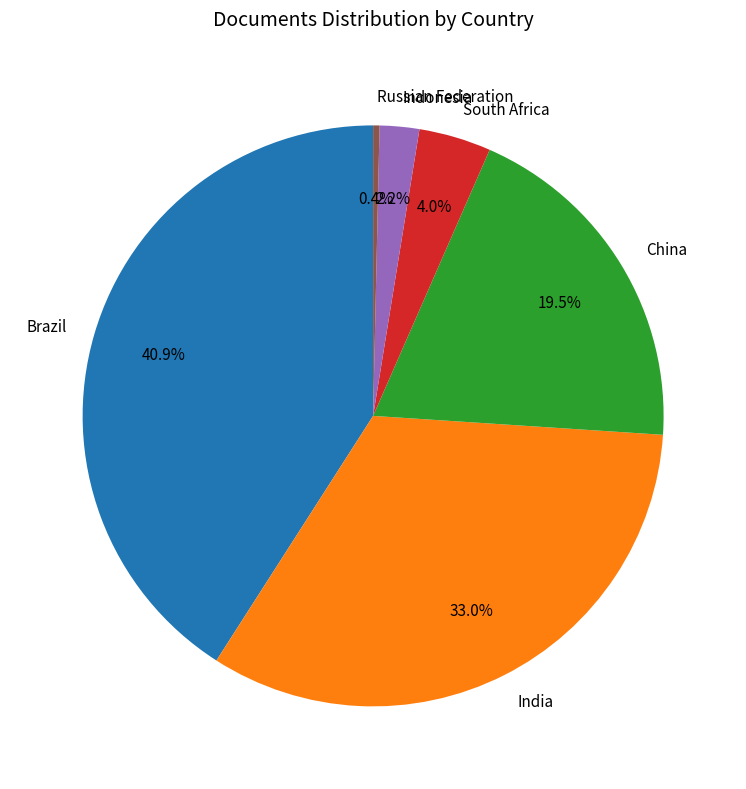

Between South Africa and Russian Federation, which is larger?

South Africa